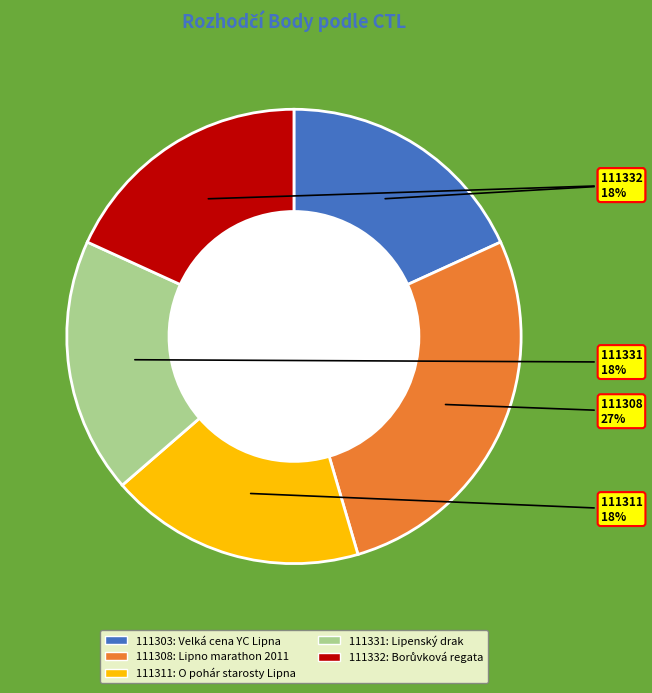

Is there any slice that represents more than half of the pie?

No